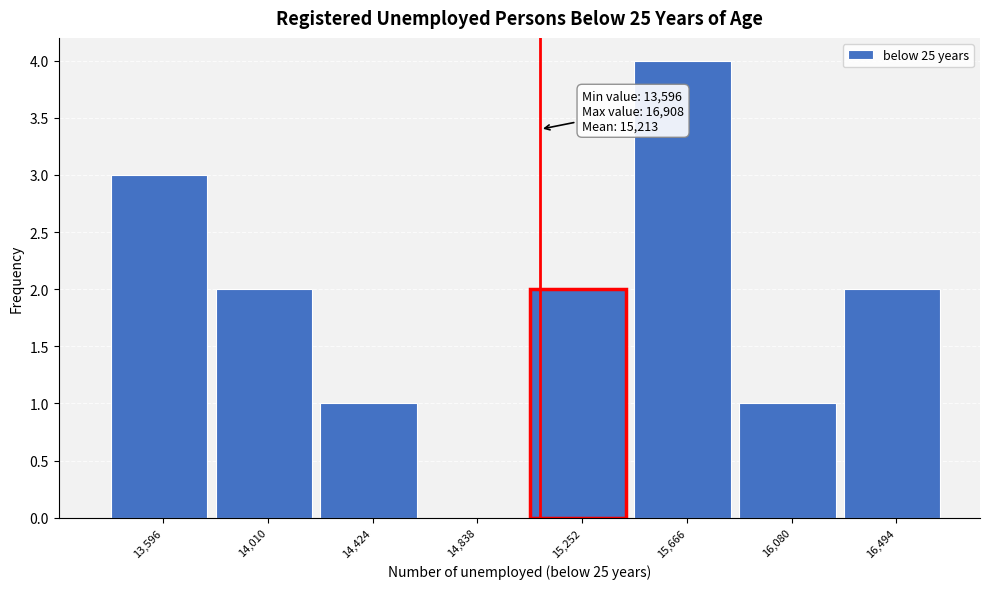

Reading left to right, extract all data points from this chart.

13,596=3	14,010=2	14,424=1	14,838=0	15,252=2	15,666=4	16,080=1	16,494=2